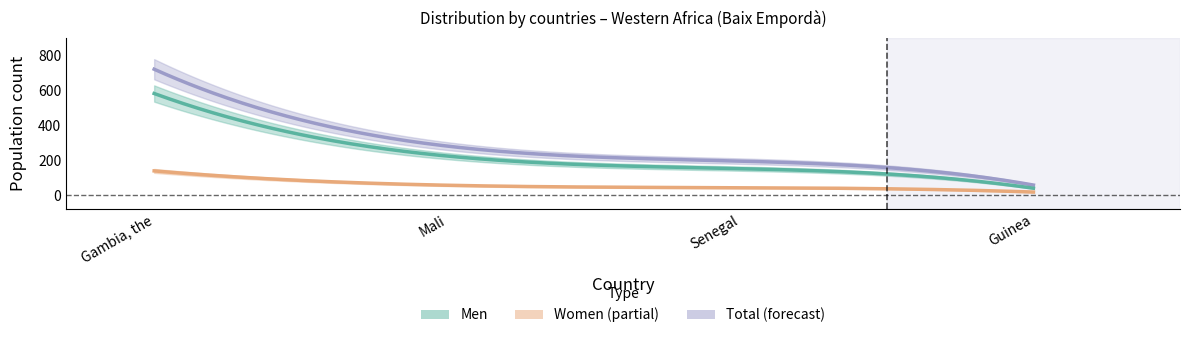

True or false: Women and Men cross at least once.

False